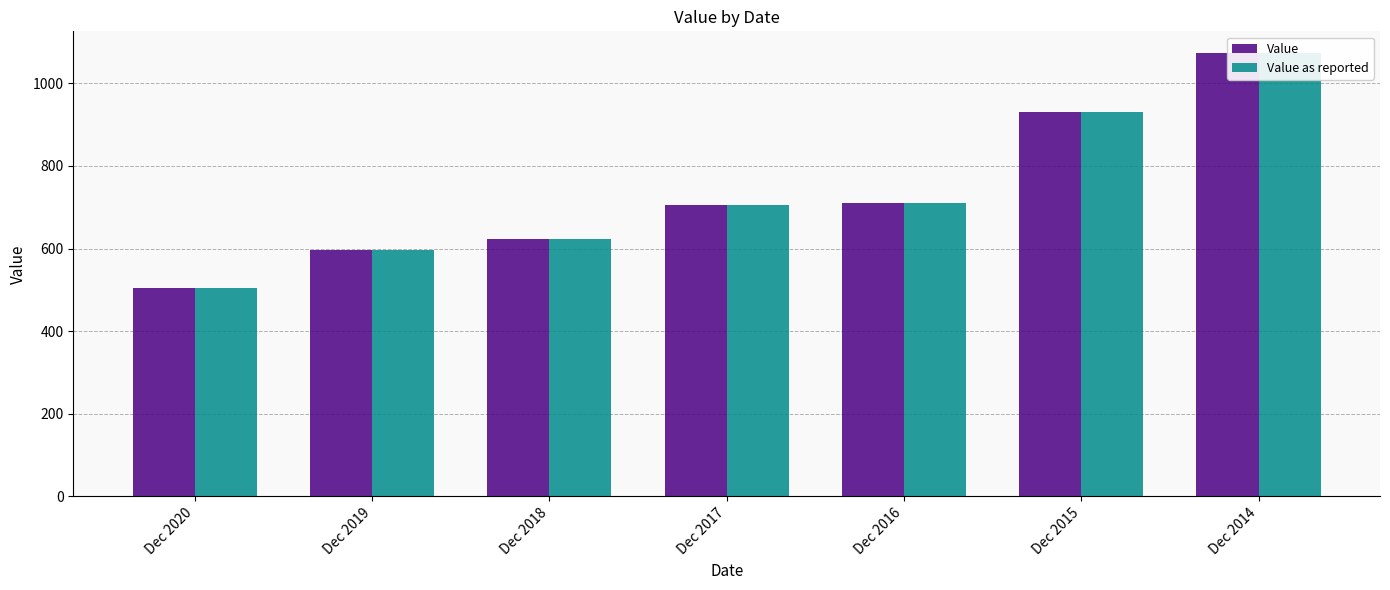

At how many categories does at least one series exceed 625?

4